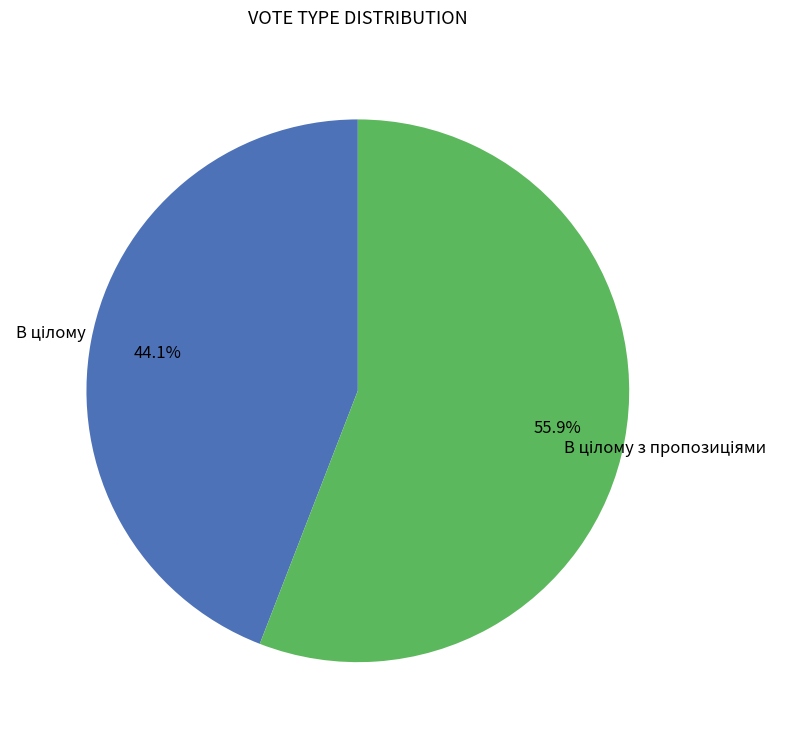

Is there a majority slice in this chart?

Yes